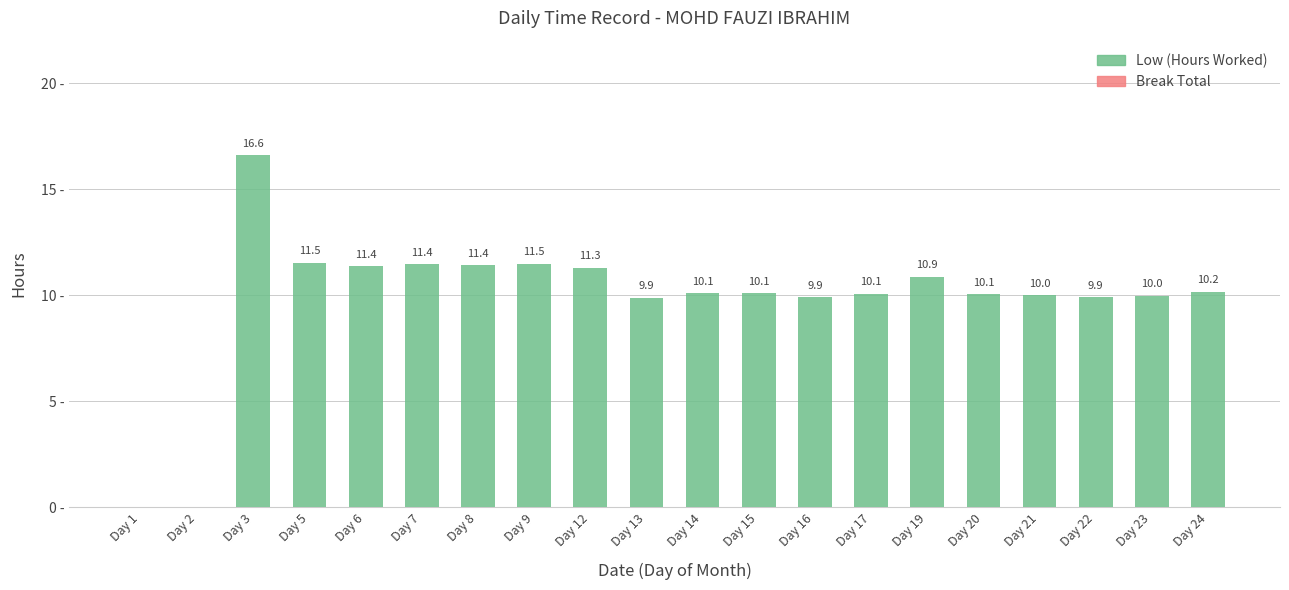

Which label corresponds to the largest value in the chart?

Day 3